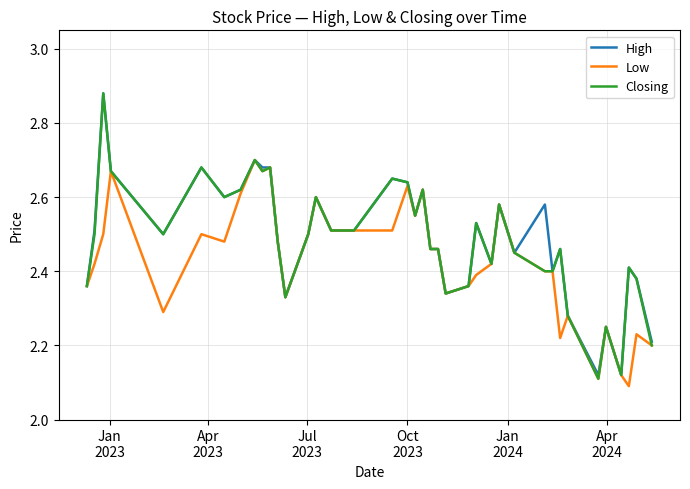

How many Closing values are between 2 and 3?

40